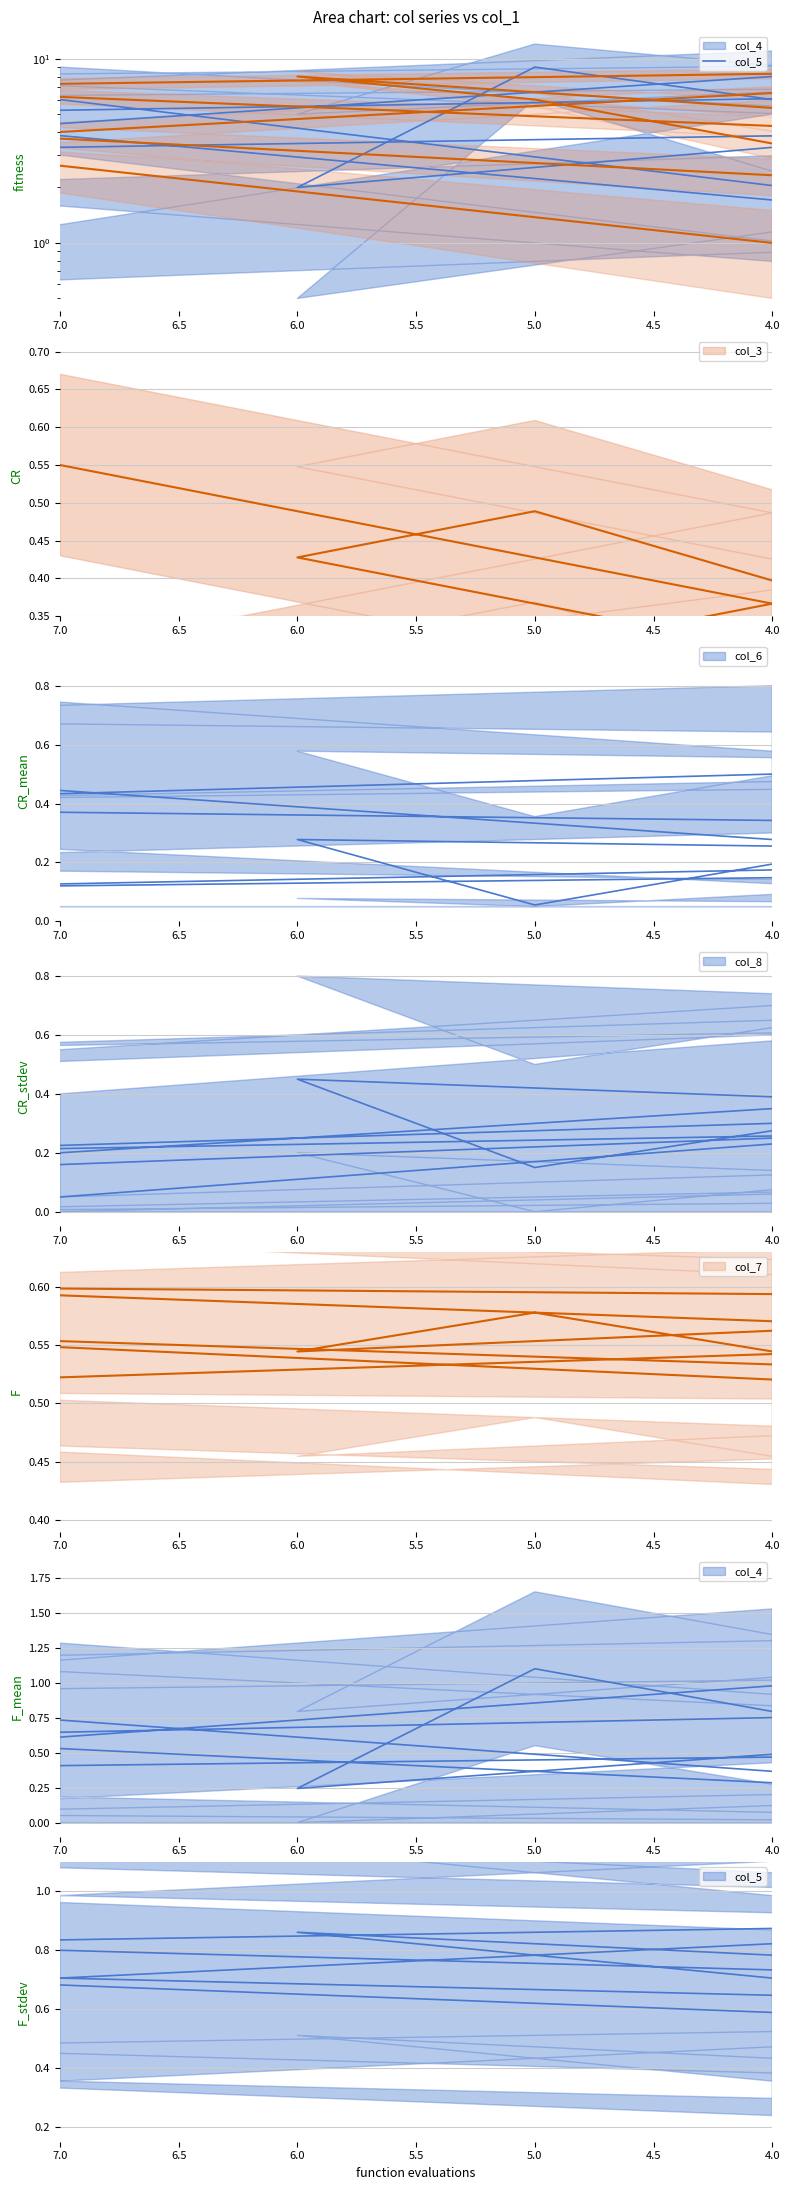

Reading left to right, extract all data points from this chart.

col_4: 6.0	1.0	5.0	7.0	2.0	9.0	4.0	3.0	8.0
col_5: 4.0	9.0	7.0	3.0	8.0	6.0	2.0	5.0	1.0
col_3: 0.6	0.2	0.2	0.1	0.4	0.5	0.3	0.1	0.4
col_6: 0.4	0.2	0.1	0.2	0.3	0.1	0.3	0.4	0.5
col_8: 0.0	0.4	0.2	0.3	0.5	0.1	0.4	0.1	0.2
col_7: 0.5	0.6	0.6	0.6	0.5	0.6	0.5	0.6	0.5